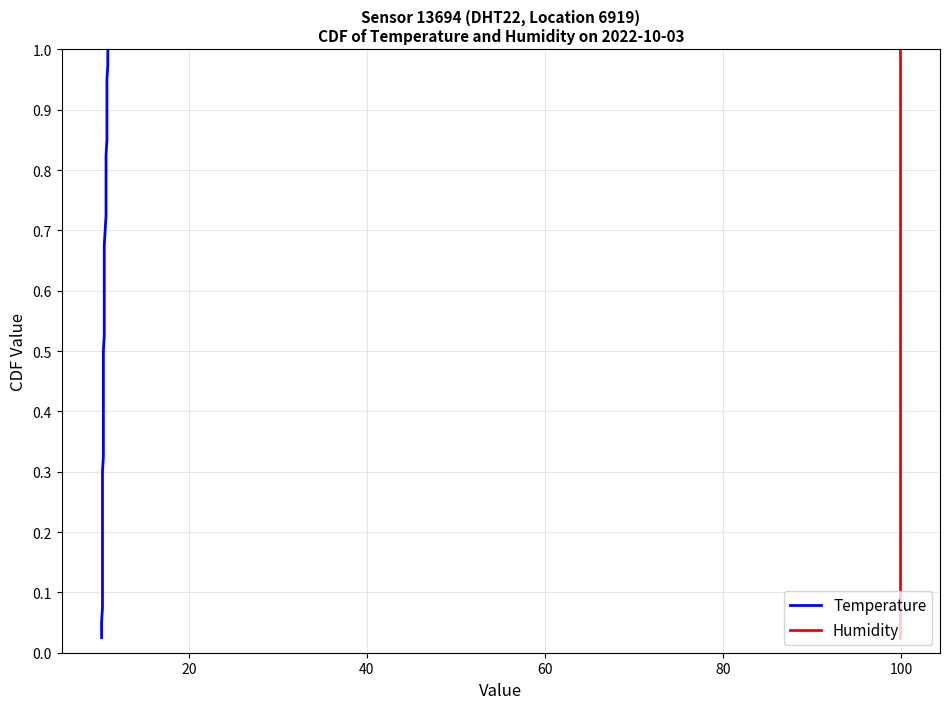

True or false: Humidity and Temperature intersect in this chart.

False